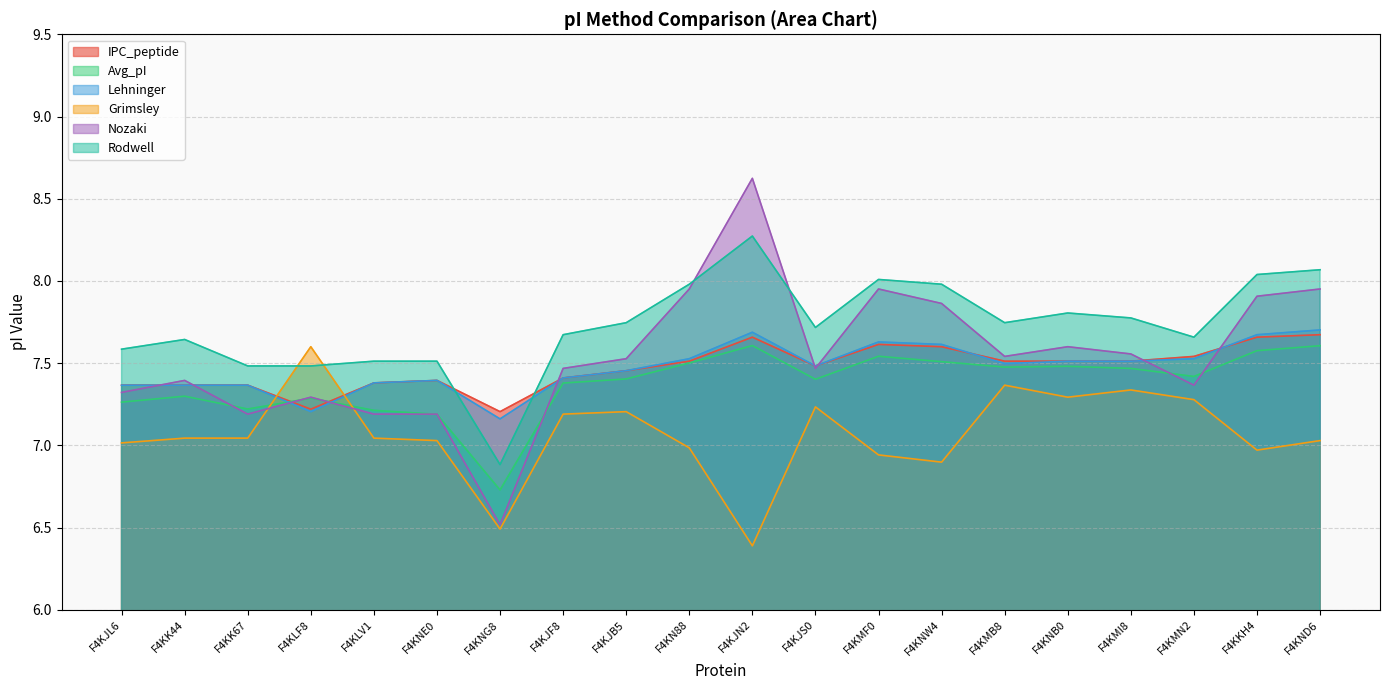

Which series has the largest range (max minus min)?

Nozaki